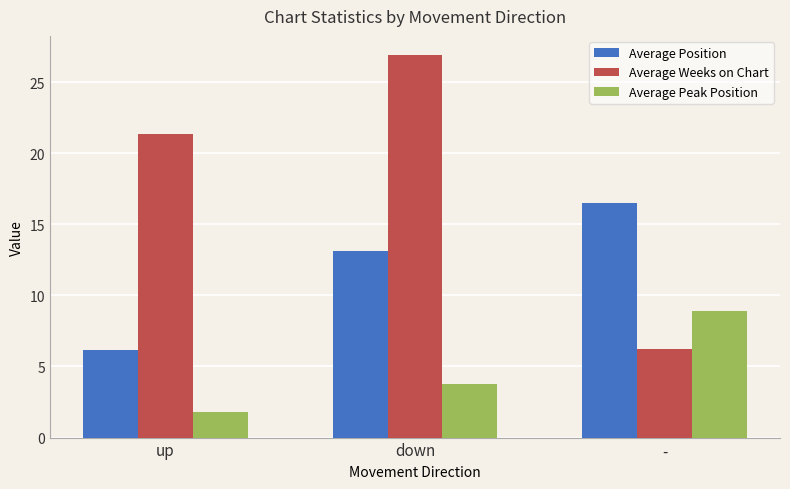

The Average Weeks on Chart series shows 21.3 at up. True or false?

True